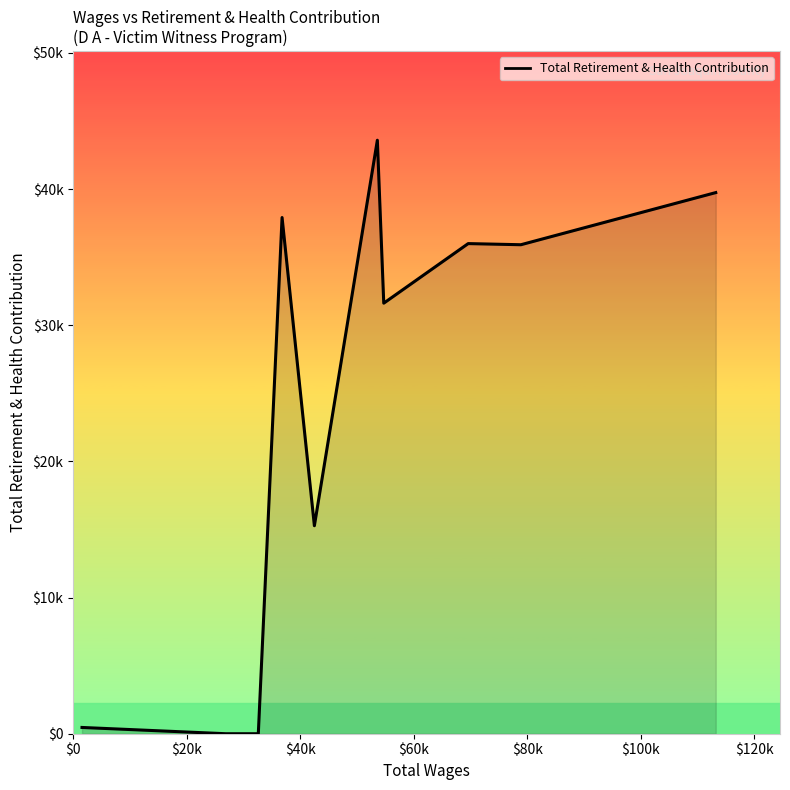

Does the chart have visible grid lines?

No